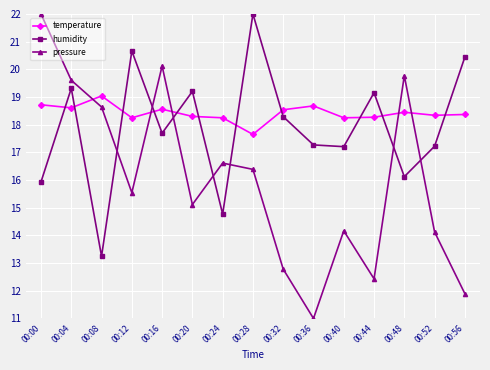

What is the difference between the second highest and second lowest values in the humidity series?

5.9